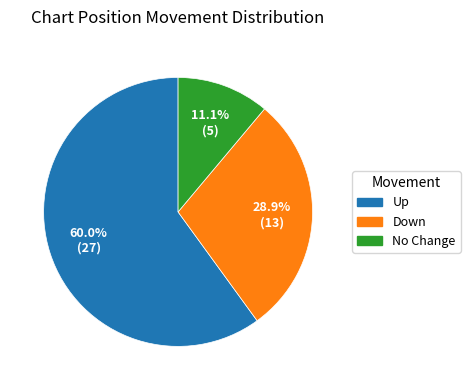

Count the number of slices in the pie.

3